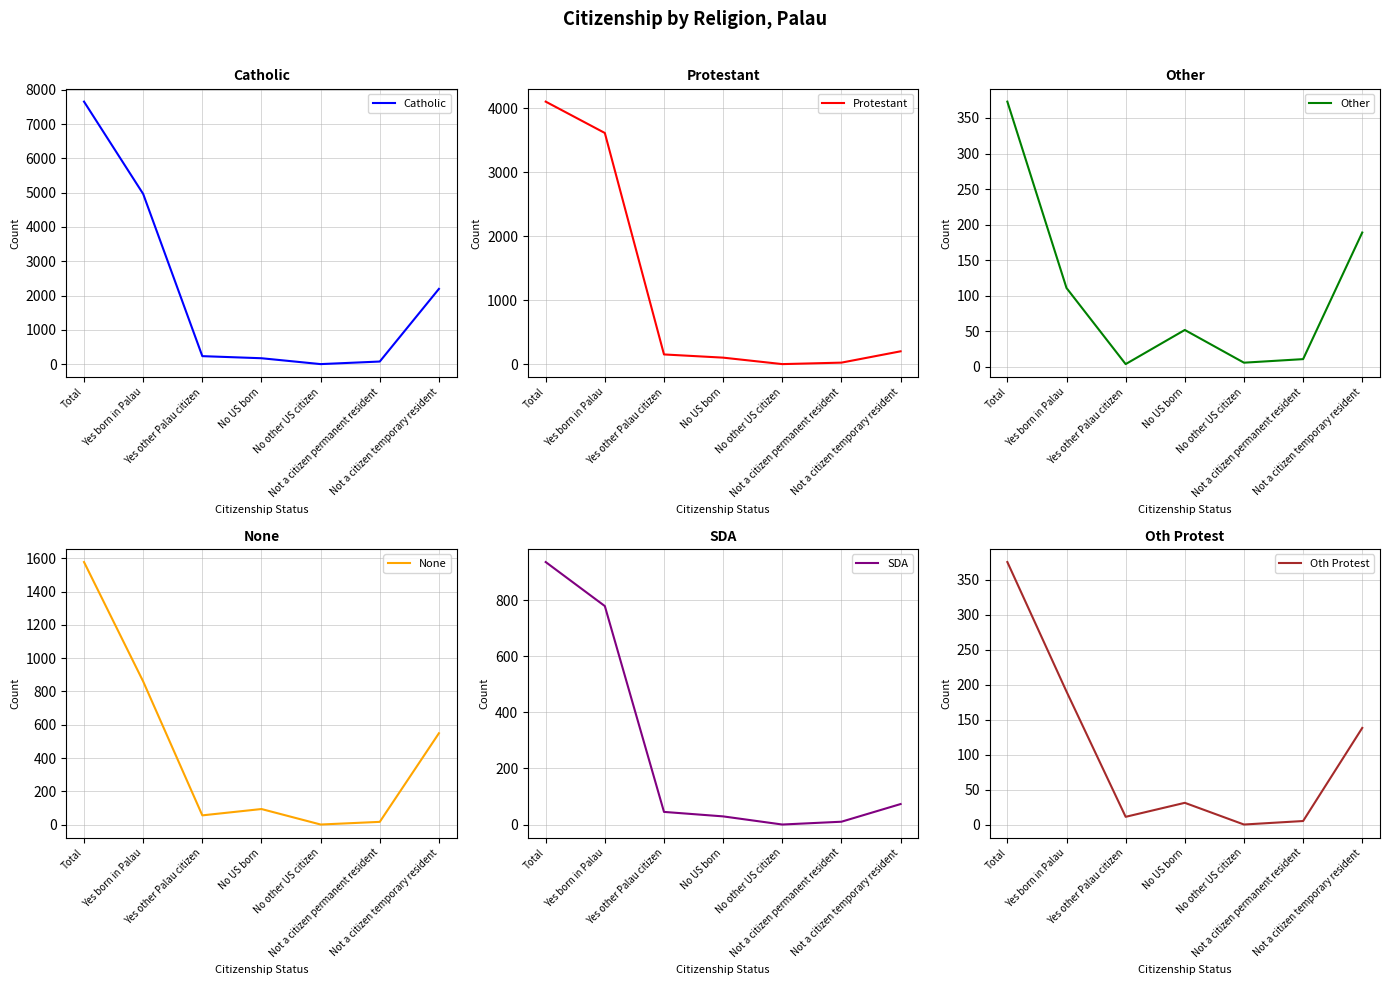

How many data points in SDA are above 45?

3